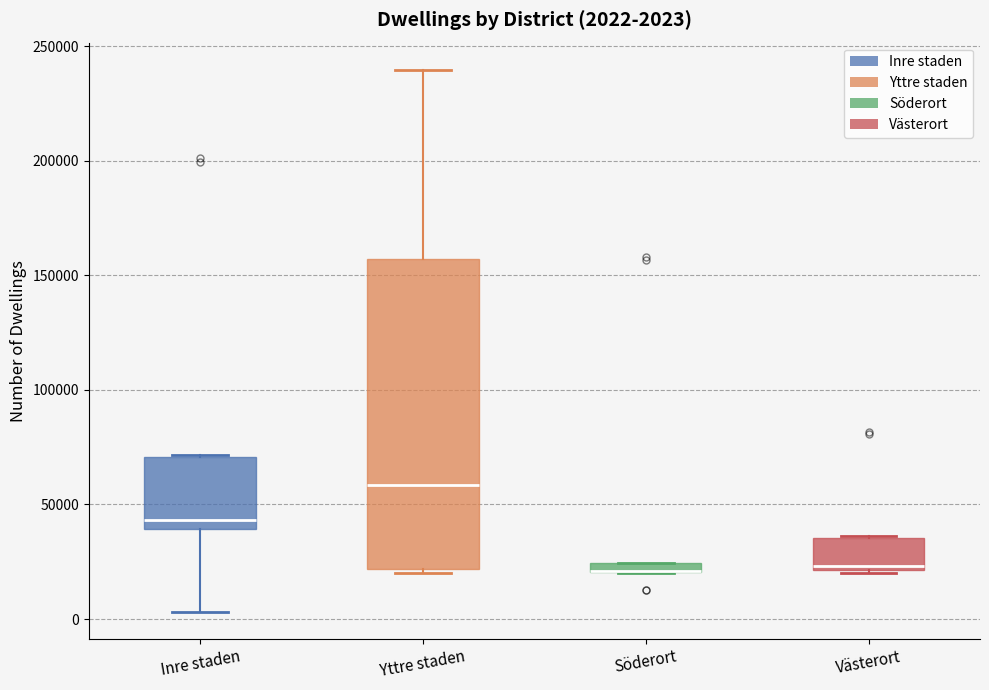

Which box is the tallest, from its lower edge to its upper edge?

Yttre staden